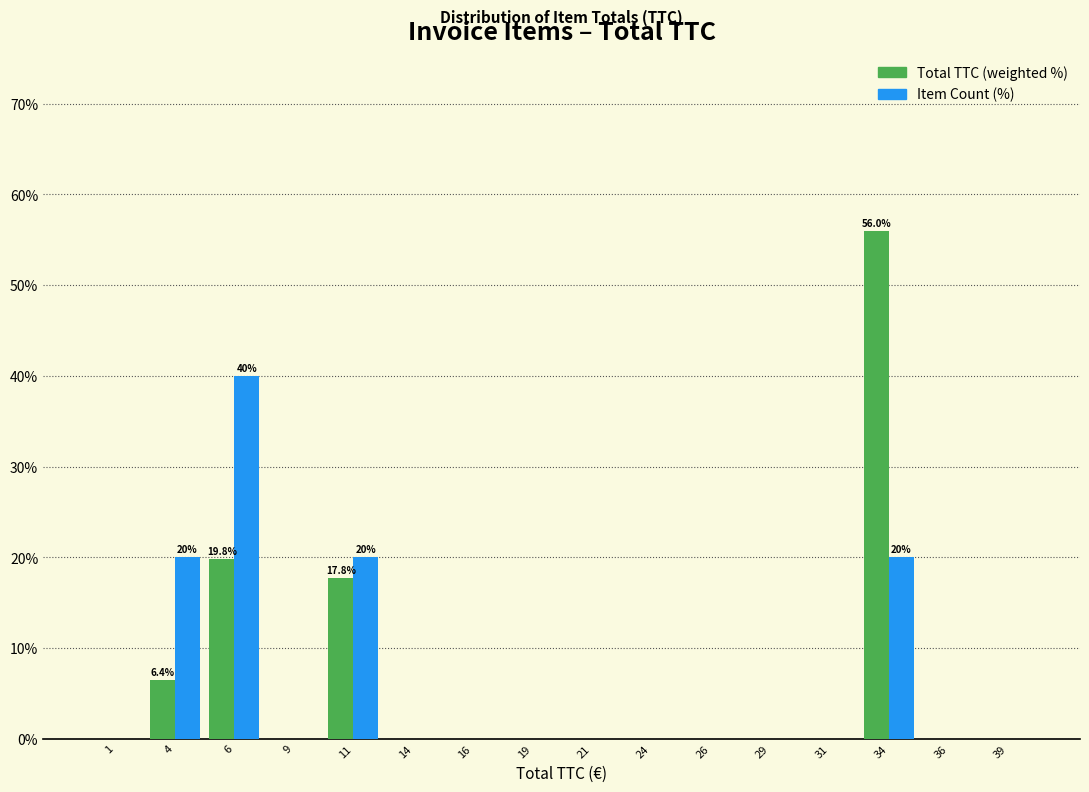

The value of Item Count (%) at 34 is 20.0. True or false?

True